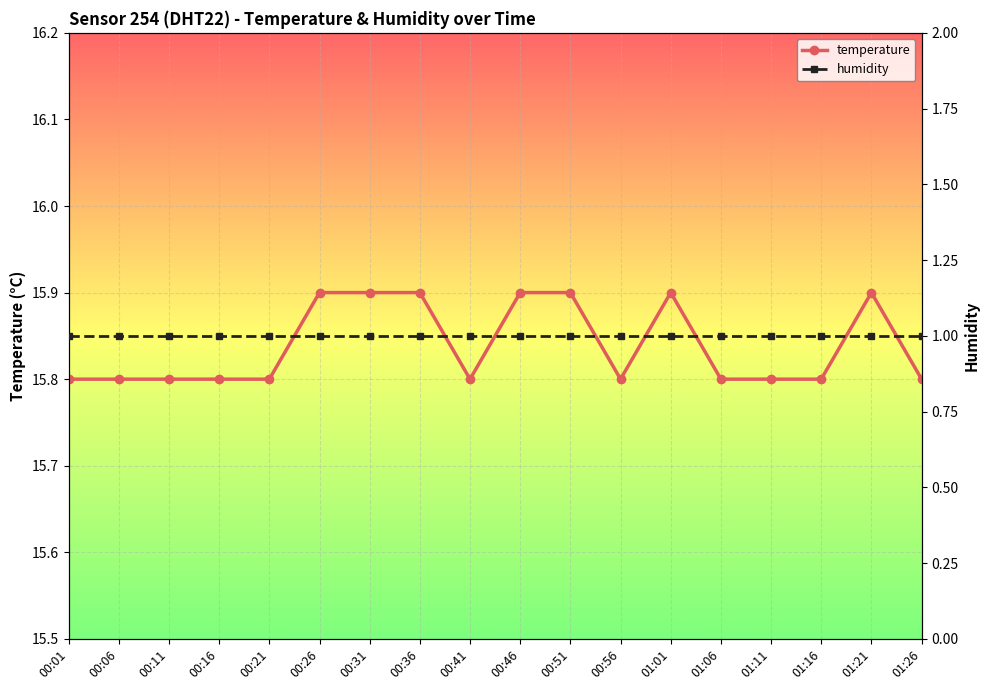

True or false: temperature has more than 1 interior local peaks.

True